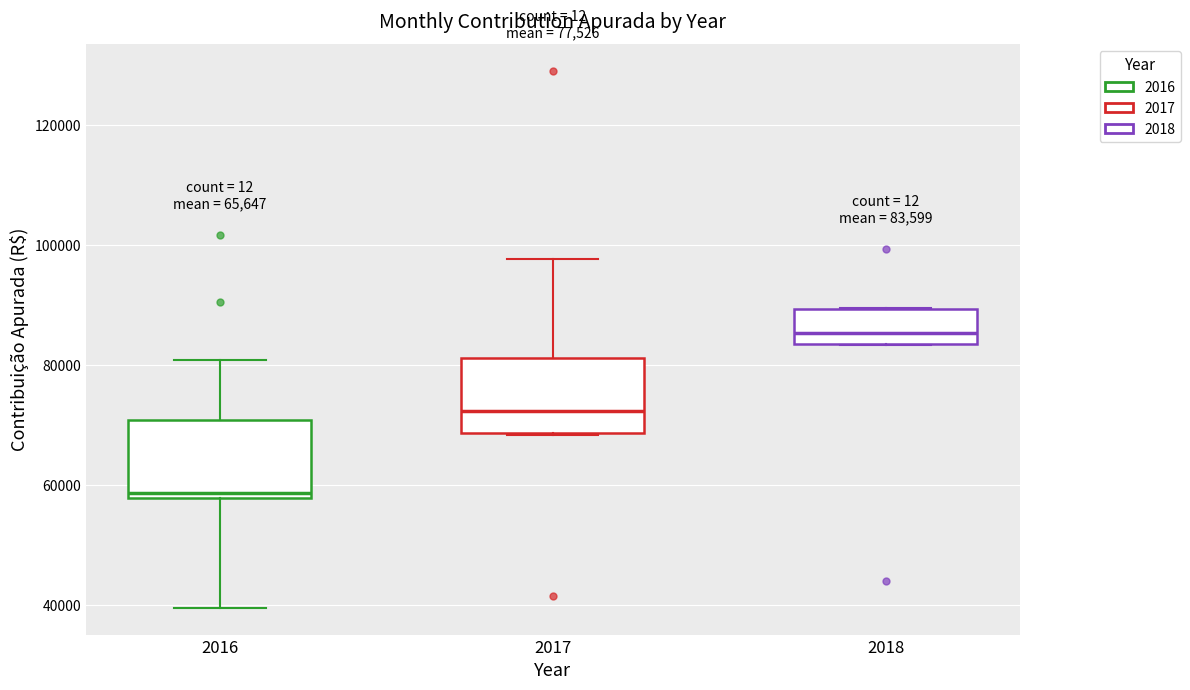

Which box's median line is the lowest?

2016